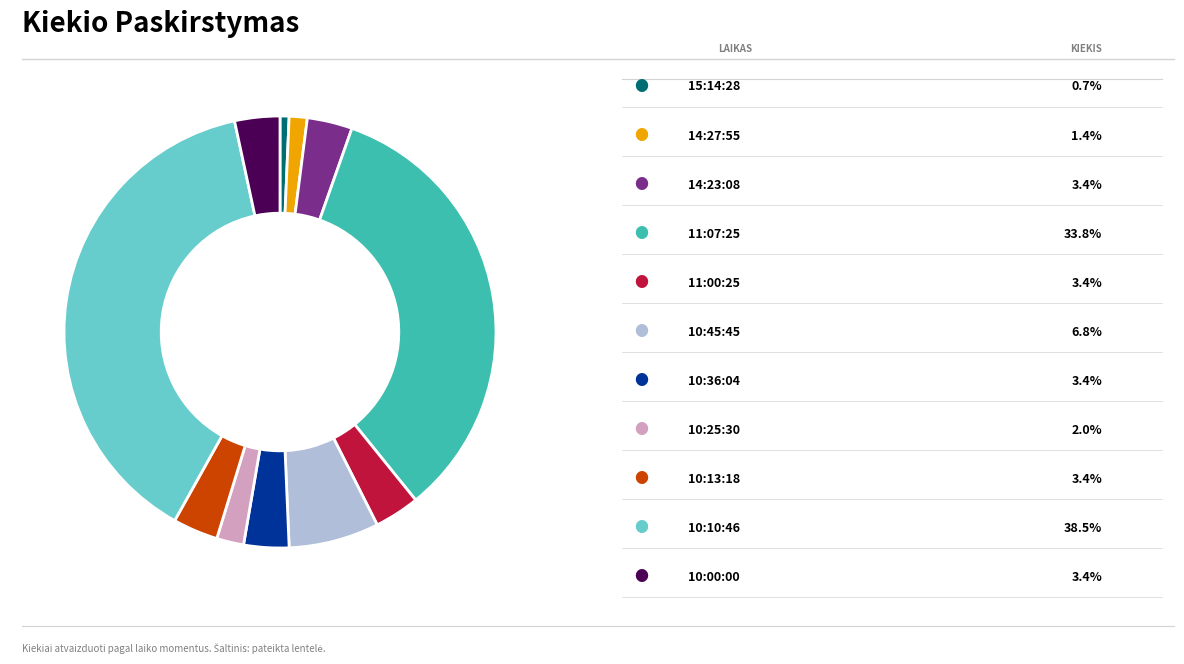

Is there a majority slice in this chart?

No